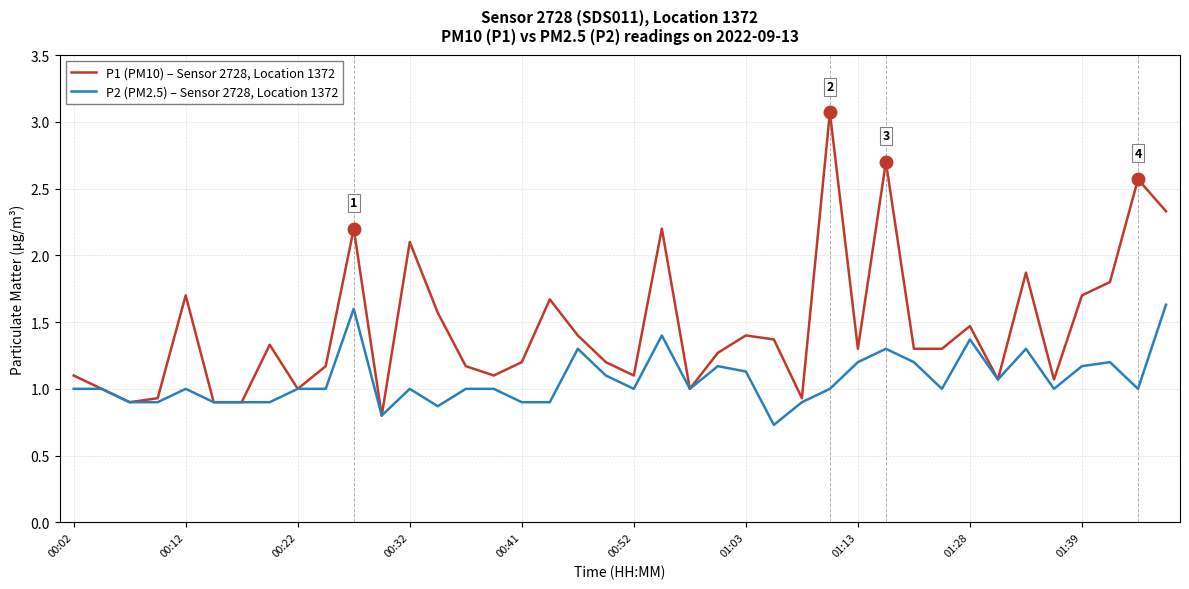

Which series has the widest spread of values?

P1 (PM10) – Sensor 2728, Location 1372